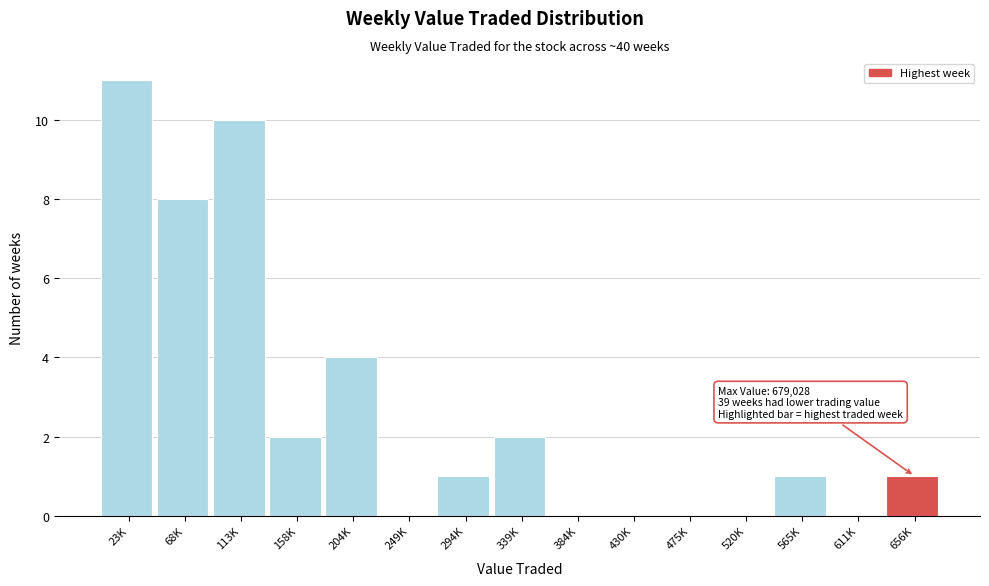

Reading left to right, extract all data points from this chart.

23K=11	68K=8	113K=10	158K=2	204K=4	249K=0	294K=1	339K=2	384K=0	430K=0	475K=0	520K=0	565K=1	611K=0	656K=1